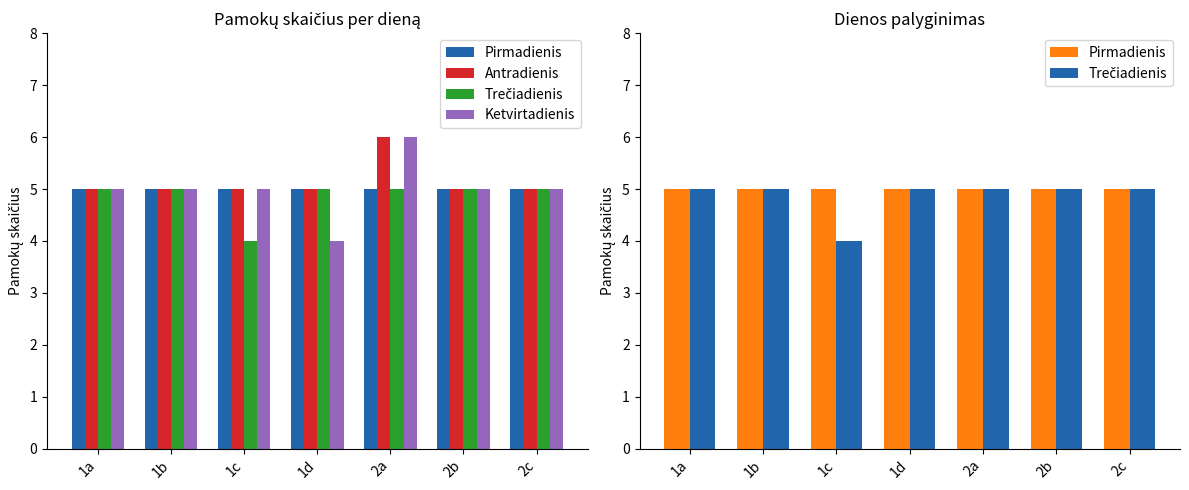

Rank the series by their maximum value, from lowest to highest.

Pirmadienis, Trečiadienis, Antradienis, Ketvirtadienis